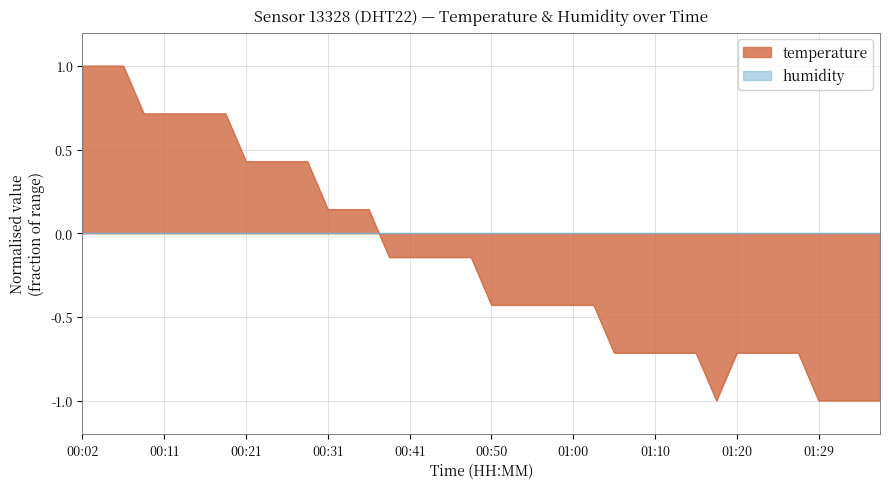

Reading left to right, what are all the values shown in this chart?

00:02=1.0	00:04=1.0	00:06=1.0	00:09=0.7	00:11=0.7	00:14=0.7	00:16=0.7	00:19=0.7	00:21=0.4	00:24=0.4	00:26=0.4	00:28=0.4	00:31=0.1	00:33=0.1	00:36=0.1	00:38=-0.1	00:41=-0.1	00:43=-0.1	00:45=-0.1	00:48=-0.1	00:50=-0.4	00:53=-0.4	00:55=-0.4	00:58=-0.4	01:00=-0.4	01:03=-0.4	01:05=-0.7	01:07=-0.7	01:10=-0.7	01:12=-0.7	01:15=-0.7	01:17=-1.0	01:20=-0.7	01:22=-0.7	01:25=-0.7	01:27=-0.7	01:29=-1.0	01:32=-1.0	01:34=-1.0	01:37=-1.0